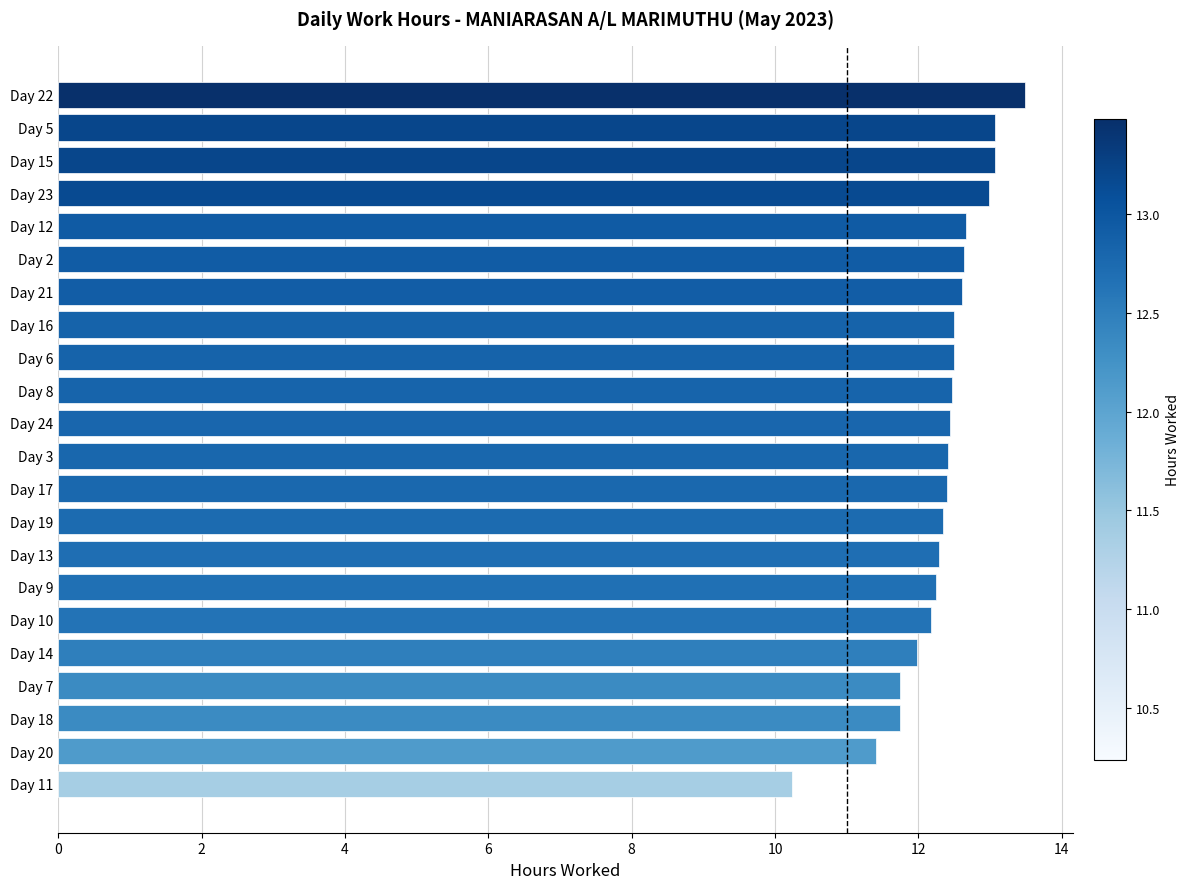

What is the change in value from Day 17 to Day 14?

-0.4